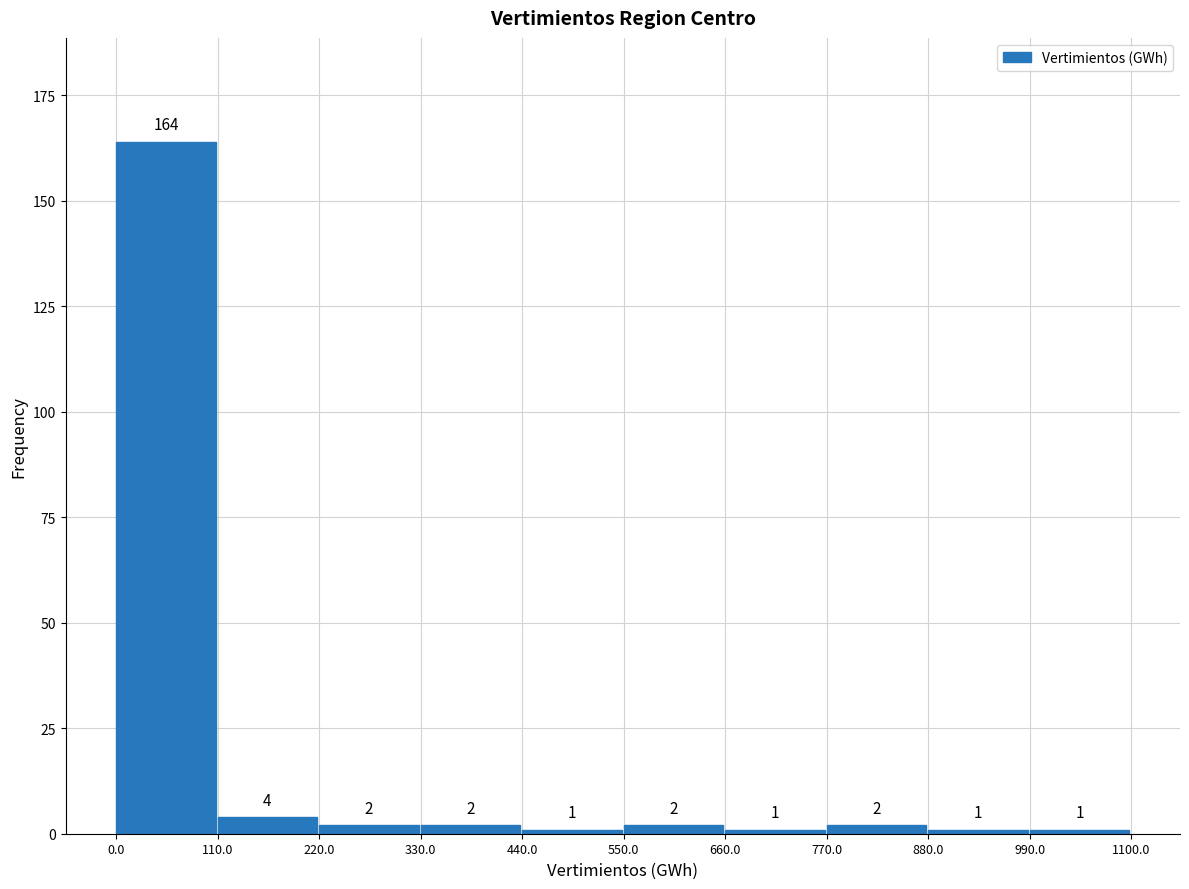

Reading left to right, list every bar in this chart as the range it spans on the x-axis followed by its height.

0.0 to 110.0: 164
110.0 to 220.0: 4
220.0 to 330.0: 2
330.0 to 440.0: 2
440.0 to 550.0: 1
550.0 to 660.0: 2
660.0 to 770.0: 1
770.0 to 880.0: 2
880.0 to 990.0: 1
990.0 to 1100.0: 1